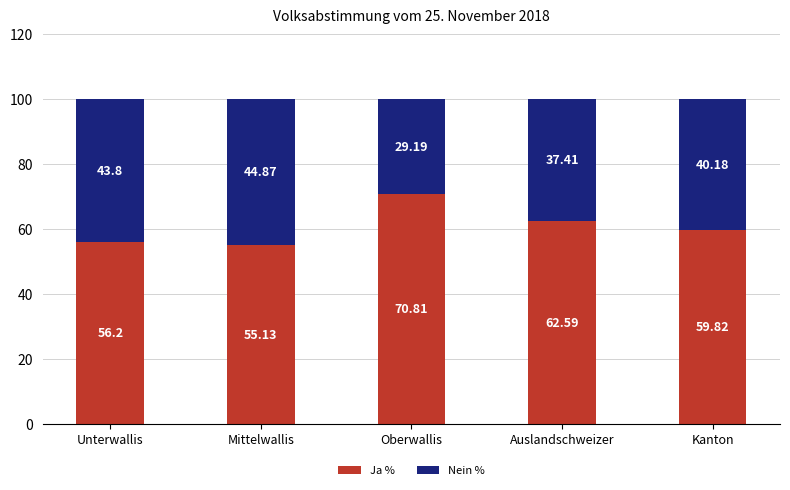

What is the total value across all series at Mittelwallis?

100.0